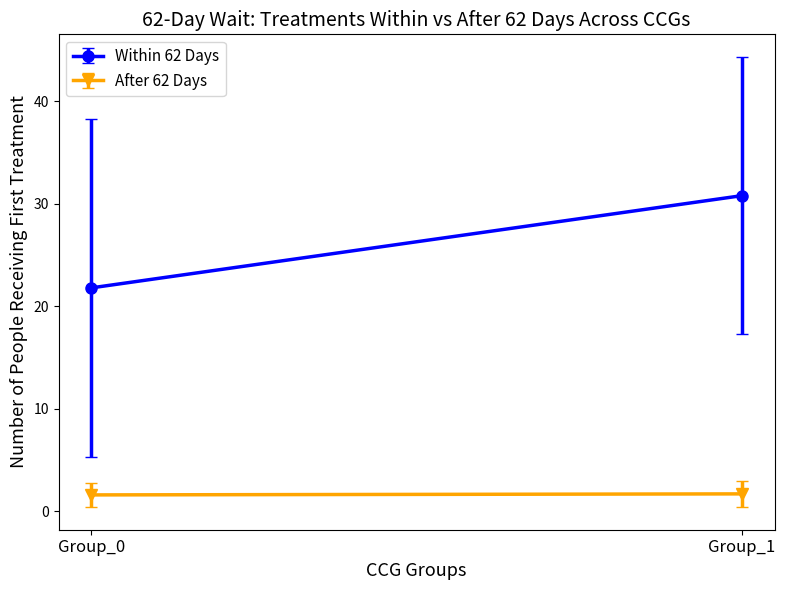

How many lines are shown in the chart?

2